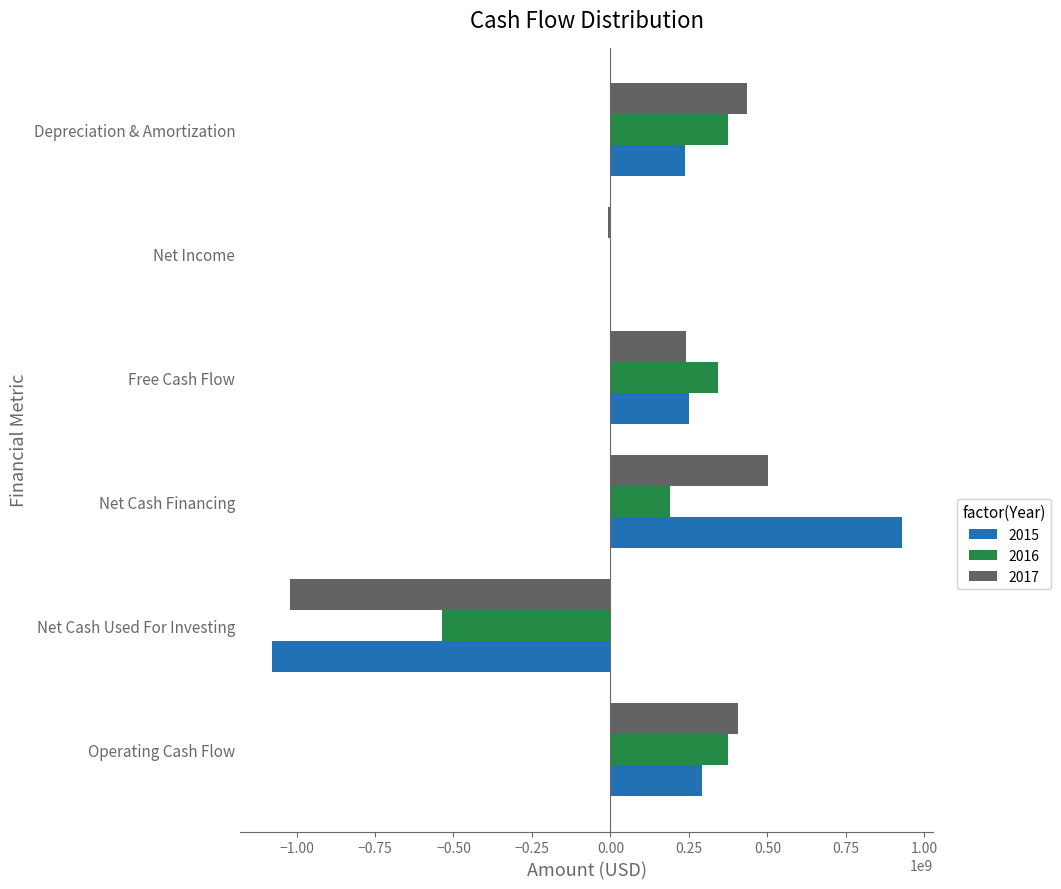

What are all the series names shown in the legend?

2015, 2016, 2017